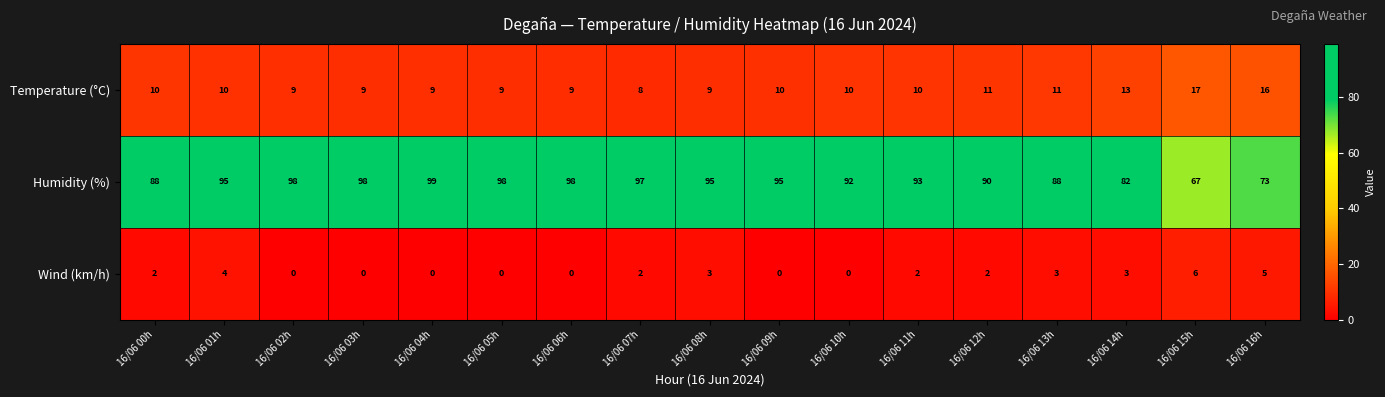

What is the difference between the Temperature (°C) values at 16/06 07h and 16/06 12h?

3